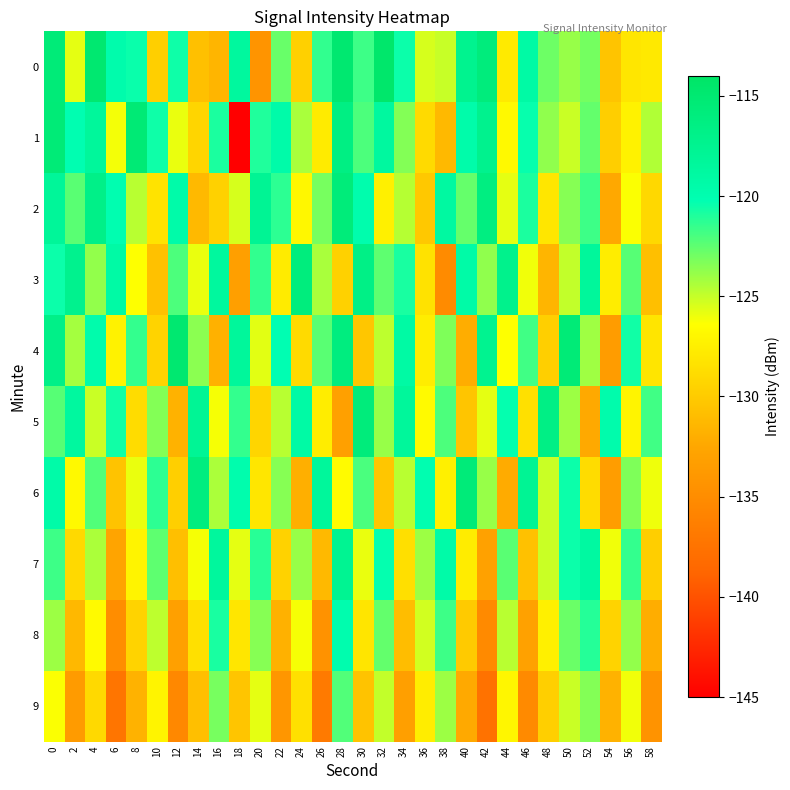

Reading left to right, transcribe all the data shown in this chart.

0: 0=-115.5	2=-125.8	4=-114.9	6=-119.7	8=-120.5	10=-129.7	12=-120.6	14=-130.7	16=-131.5	18=-118.6	20=-134.3	22=-122.8	24=-129.6	26=-121.4	28=-114.9	30=-121.7	32=-114.5	34=-120.5	36=-125.4	38=-125.0	40=-117.4	42=-115.8	44=-127.8	46=-119.2	48=-122.9	50=-123.9	52=-123.1	54=-130.5	56=-128.1	58=-127.9
1: 0=-115.5	2=-120.1	4=-118.4	6=-126.1	8=-115.3	10=-120.6	12=-125.9	14=-129.3	16=-120.9	18=-145.6	20=-121.0	22=-119.5	24=-124.3	26=-127.8	28=-116.4	30=-122.1	32=-118.7	34=-123.4	36=-128.9	38=-131.2	40=-119.6	42=-117.3	44=-126.8	46=-120.4	48=-123.7	50=-125.1	52=-122.6	54=-129.8	56=-127.3	58=-124.5
2: 0=-118.2	2=-122.4	4=-116.8	6=-120.1	8=-124.7	10=-128.3	12=-119.5	14=-131.2	16=-129.6	18=-125.4	20=-117.8	22=-121.3	24=-126.9	26=-123.1	28=-115.7	30=-119.8	32=-127.4	34=-124.6	36=-130.2	38=-118.9	40=-122.7	42=-116.3	44=-125.8	46=-120.9	48=-128.1	50=-123.5	52=-121.7	54=-132.4	56=-126.3	58=-129.1
3: 0=-120.5	2=-117.3	4=-123.8	6=-119.2	8=-126.4	10=-130.7	12=-122.1	14=-125.9	16=-118.6	18=-133.2	20=-121.4	22=-127.8	24=-115.9	26=-124.3	28=-129.6	30=-116.7	32=-122.5	34=-120.8	36=-128.4	38=-135.1	40=-119.3	42=-123.7	44=-117.2	46=-126.1	48=-131.5	50=-124.9	52=-118.4	54=-127.6	56=-122.3	58=-130.8
4: 0=-116.8	2=-124.2	4=-119.7	6=-127.3	8=-121.5	10=-129.4	12=-114.9	14=-123.6	16=-131.8	18=-118.3	20=-125.7	22=-120.2	24=-128.9	26=-122.4	28=-116.1	30=-130.3	32=-124.8	34=-119.1	36=-127.6	38=-123.3	40=-132.1	42=-117.5	44=-126.4	46=-121.8	48=-129.7	50=-115.4	52=-124.1	54=-133.5	56=-120.6	58=-128.2
5: 0=-122.3	2=-118.7	4=-125.1	6=-120.6	8=-128.8	10=-123.4	12=-131.7	14=-117.9	16=-126.2	18=-121.5	20=-129.3	22=-124.7	24=-119.2	26=-127.6	28=-133.1	30=-115.8	32=-123.9	34=-118.4	36=-126.7	38=-122.1	40=-130.4	42=-125.8	44=-120.3	46=-128.5	48=-116.6	50=-124.0	52=-132.3	54=-119.7	56=-127.1	58=-121.8
6: 0=-119.4	2=-126.8	4=-122.2	6=-130.5	8=-125.9	10=-121.3	12=-129.7	14=-116.1	16=-124.4	18=-119.8	20=-128.1	22=-123.5	24=-131.9	26=-118.3	28=-126.6	30=-122.0	32=-130.3	34=-124.7	36=-120.1	38=-127.4	40=-115.6	42=-123.9	44=-132.2	46=-117.8	48=-125.1	50=-120.5	52=-128.8	54=-133.4	56=-123.3	58=-126.0
7: 0=-121.7	2=-129.0	4=-124.4	6=-132.7	8=-127.1	10=-122.5	12=-130.8	14=-126.2	16=-118.5	18=-125.8	20=-121.2	22=-129.5	24=-123.9	26=-131.2	28=-117.6	30=-125.9	32=-120.3	34=-128.6	36=-124.0	38=-119.4	40=-127.7	42=-133.0	44=-122.4	46=-130.7	48=-125.1	50=-120.5	52=-118.8	54=-126.1	56=-121.5	58=-129.8
8: 0=-124.0	2=-131.3	4=-126.7	6=-135.0	8=-129.4	10=-124.8	12=-133.1	14=-128.5	16=-120.8	18=-128.1	20=-123.5	22=-131.8	24=-126.2	26=-134.5	28=-119.9	30=-128.2	32=-122.6	34=-130.9	36=-125.3	38=-121.7	40=-130.0	42=-135.3	44=-124.7	46=-133.0	48=-127.4	50=-122.8	52=-121.1	54=-129.4	56=-123.8	58=-132.1
9: 0=-126.3	2=-133.6	4=-129.0	6=-137.3	8=-131.7	10=-127.1	12=-135.4	14=-130.8	16=-123.1	18=-130.4	20=-125.8	22=-134.1	24=-128.5	26=-136.8	28=-122.2	30=-130.5	32=-124.9	34=-133.2	36=-127.6	38=-124.0	40=-132.3	42=-137.6	44=-127.0	46=-135.3	48=-129.7	50=-125.1	52=-123.4	54=-131.7	56=-126.1	58=-134.4